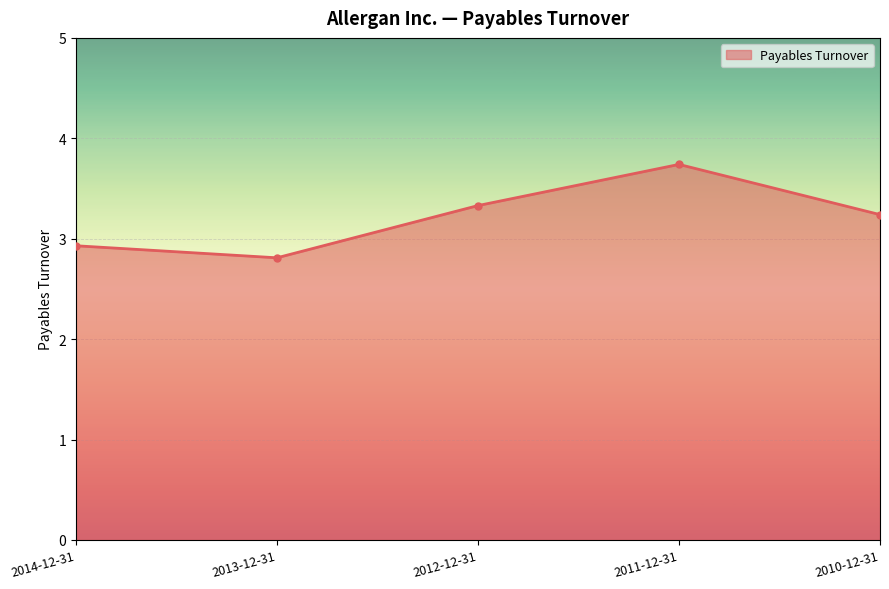

What is the difference between the second highest and second lowest values?

0.4